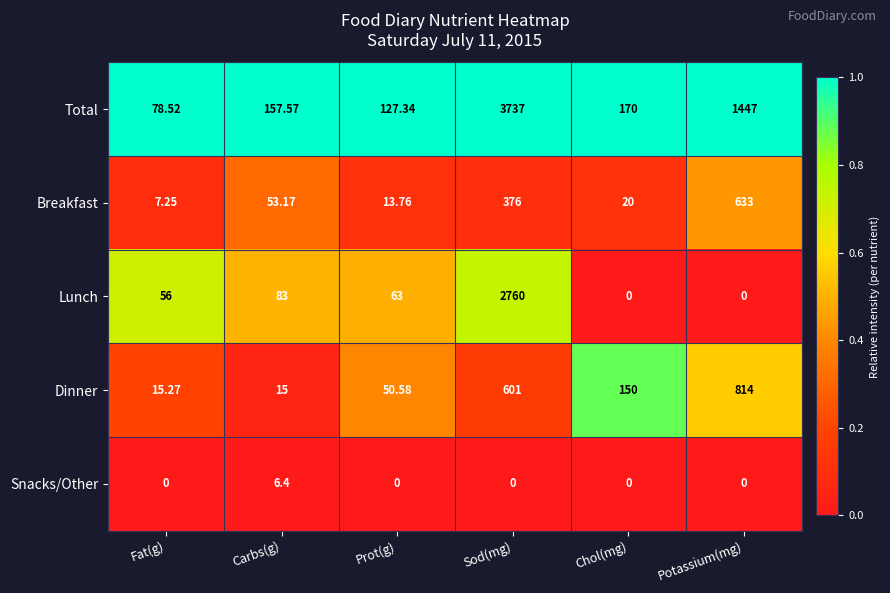

Between Sod(mg) and Potassium(mg), which series saw the biggest shift?

Lunch